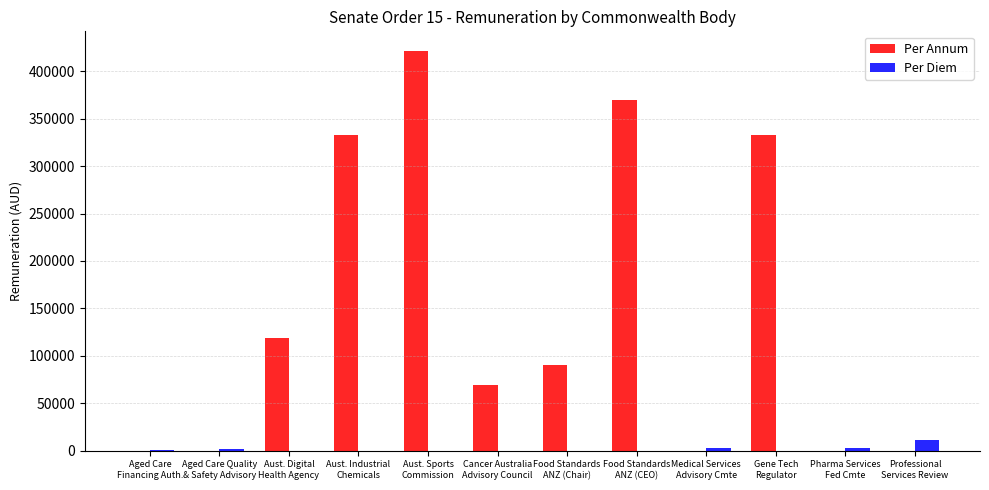

Which series has the largest range (max minus min)?

Per Annum